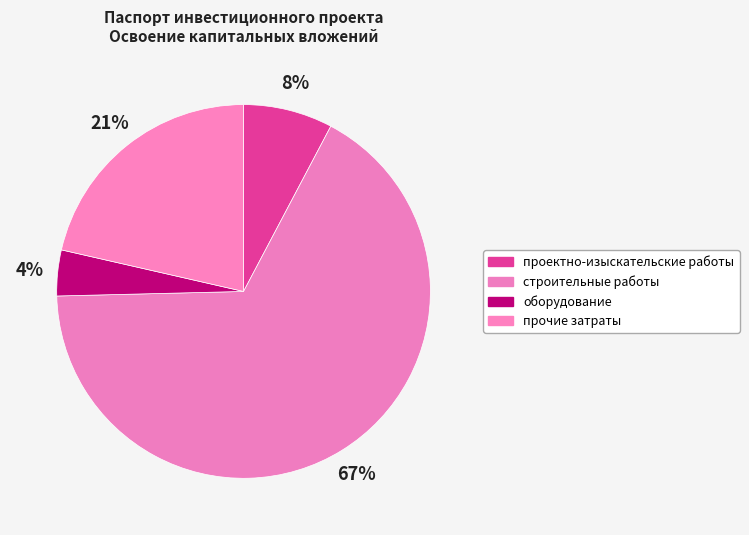

How many segments does this pie chart have?

4